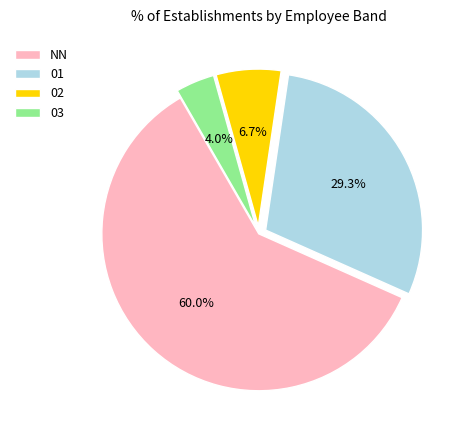

True or false: 01 accounts for 29% of the total.

True